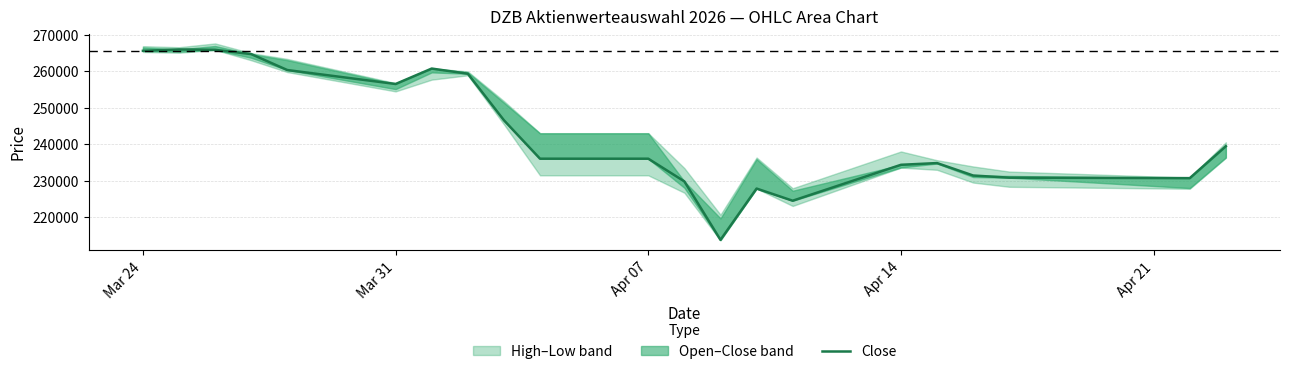

What is the smallest value displayed?

213861